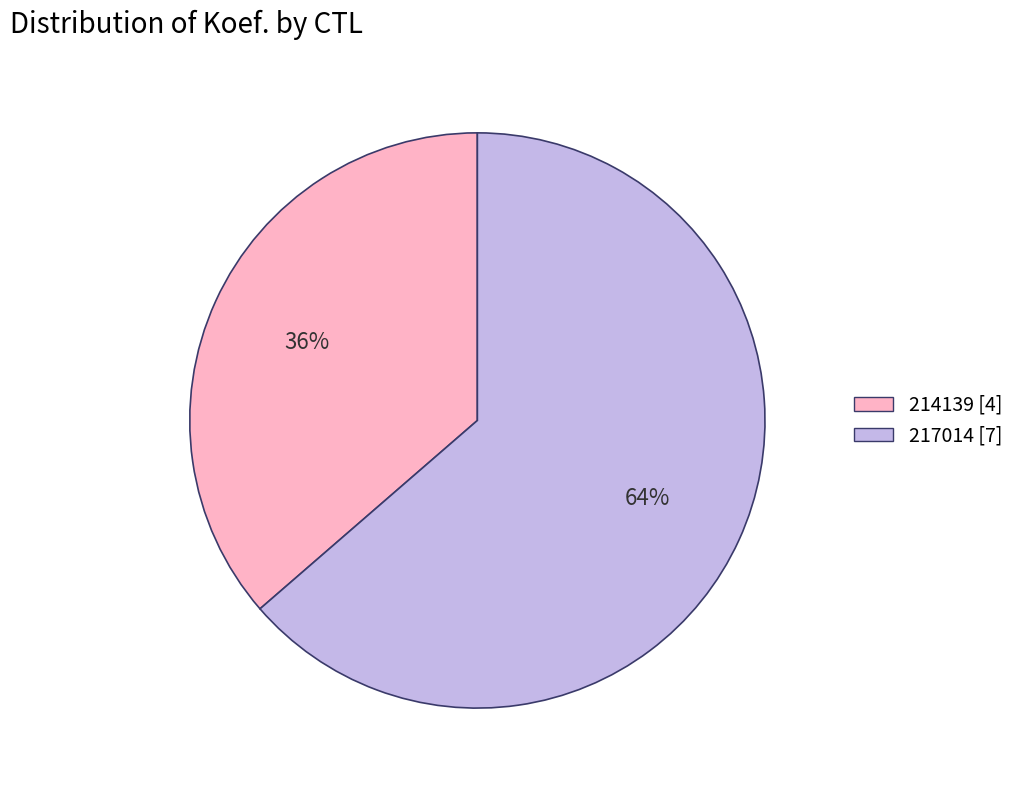

Which has a higher value, 217014 or 214139?

217014